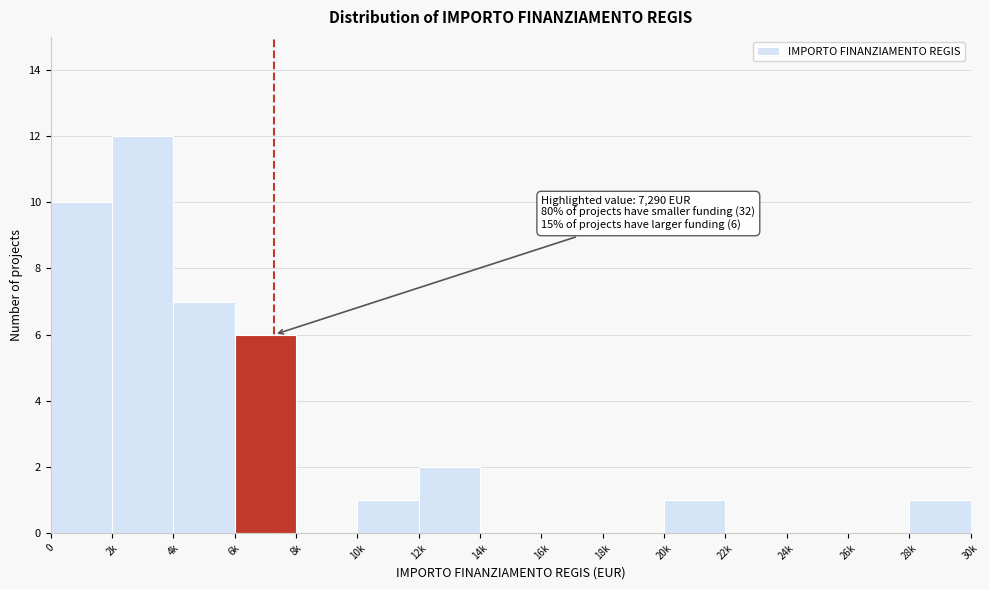

Reading left to right, extract all data points from this chart.

0=10	2k=12	4k=7	6k=6	8k=0	10k=1	12k=2	14k=0	16k=0	18k=0	20k=1	22k=0	24k=0	26k=0	28k=1